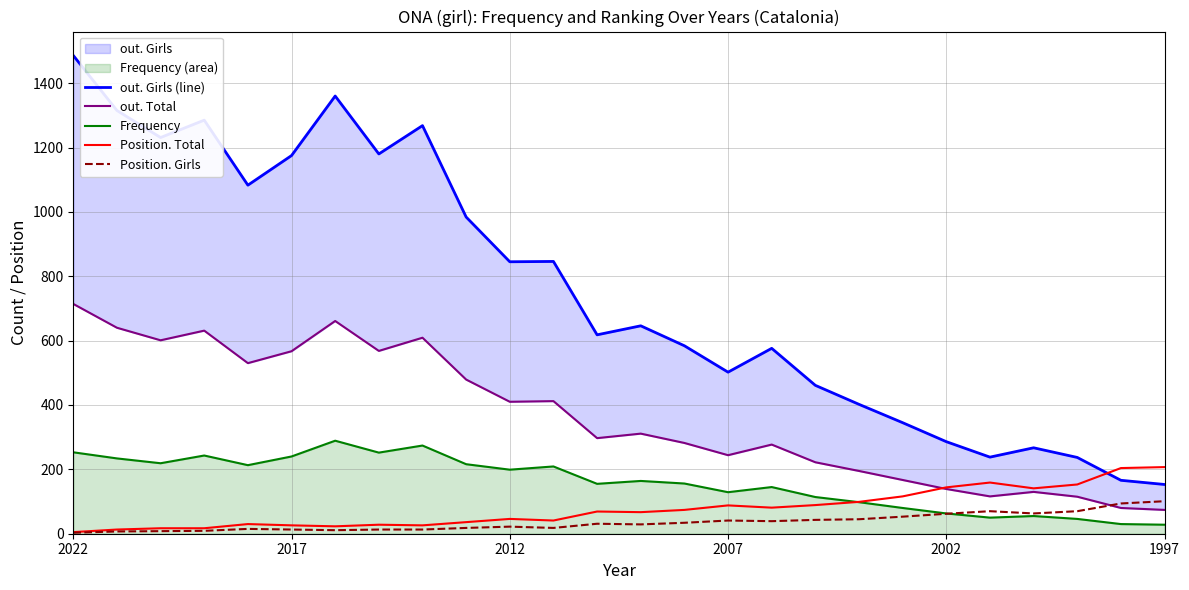

True or false: Frequency has a value of 199 at 2012.

True